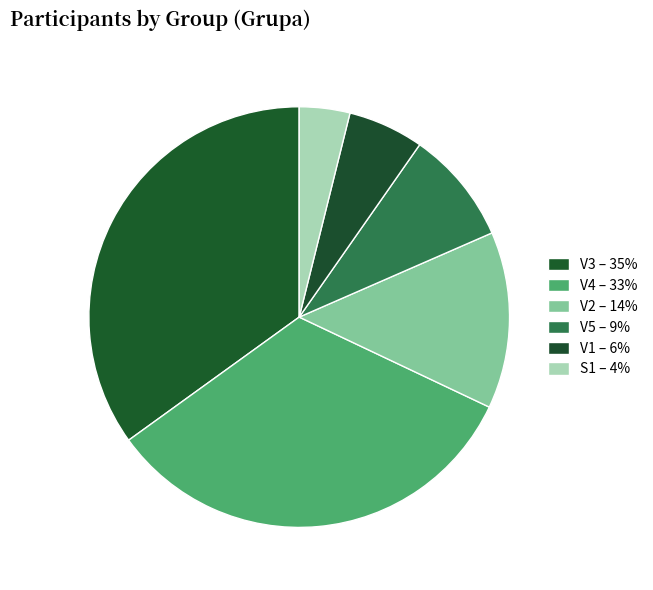

Count the number of slices in the pie.

6